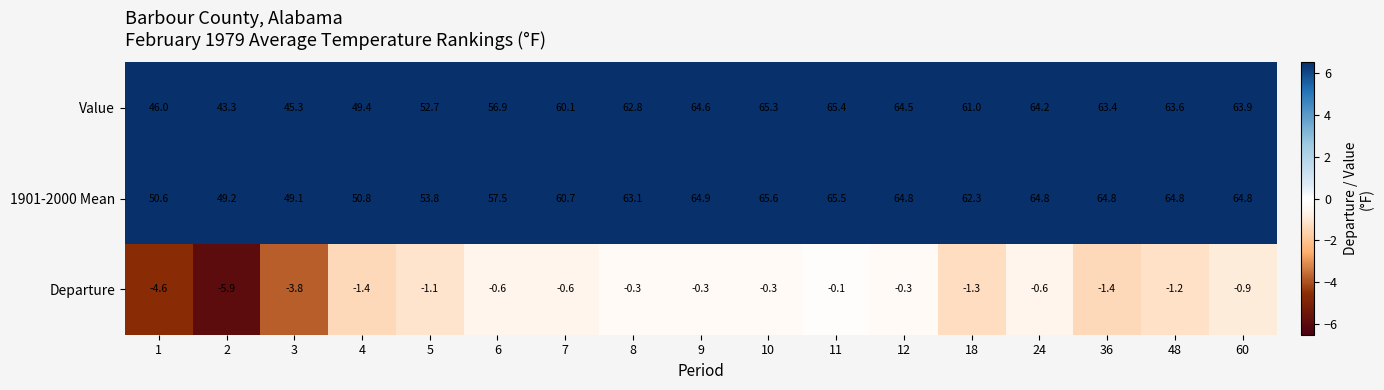

Rank the series by their maximum value, from lowest to highest.

Departure, Value, 1901-2000 Mean